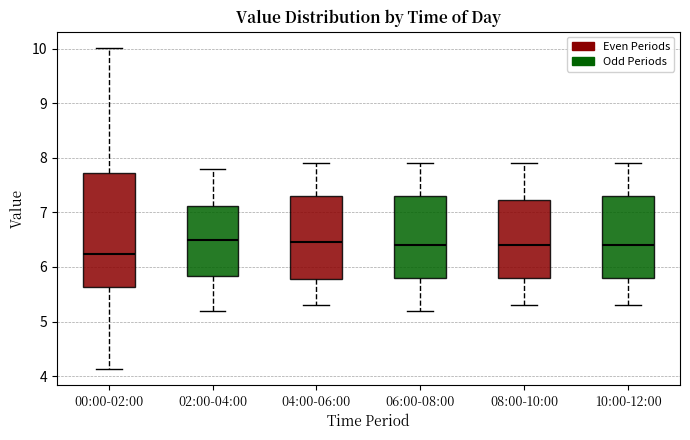

Where does the median line of the box for 04:00-06:00 sit on the y-axis? The values are not printed on the chart, so give them approximately, as read against the axis.

6.5